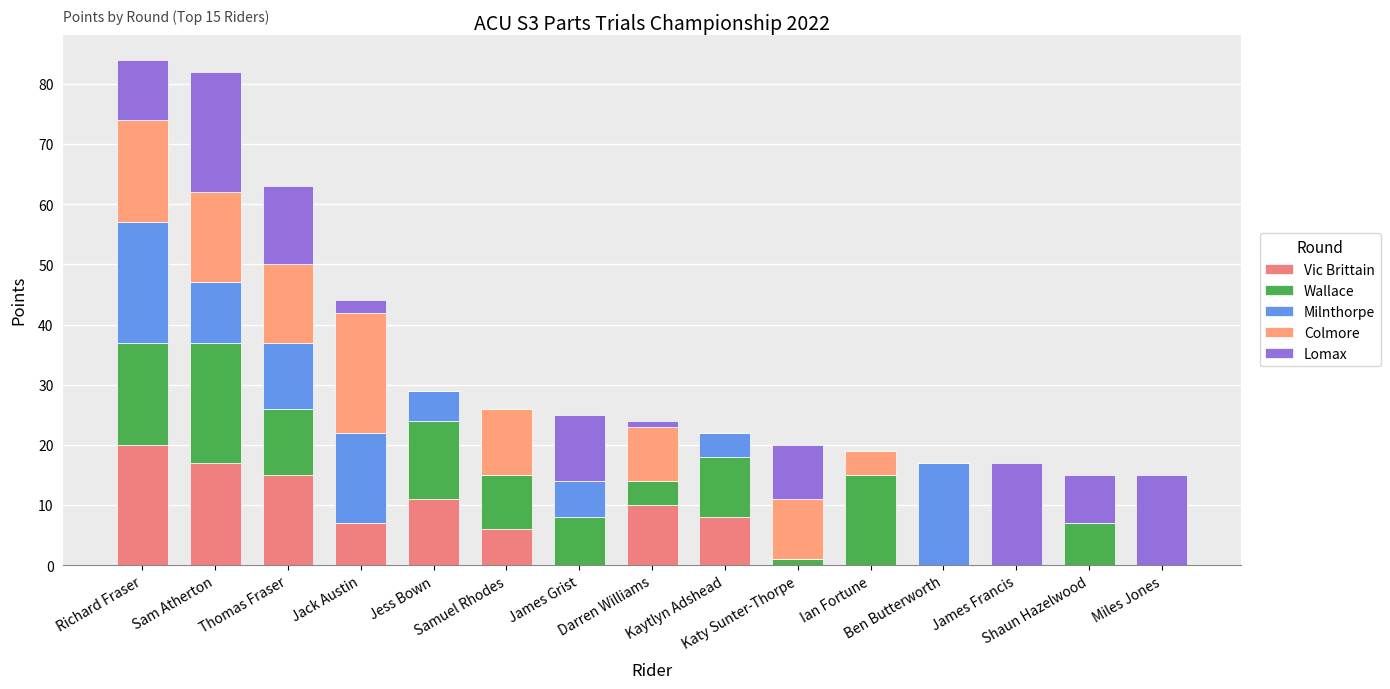

Does the chart contain stacked bars?

Yes